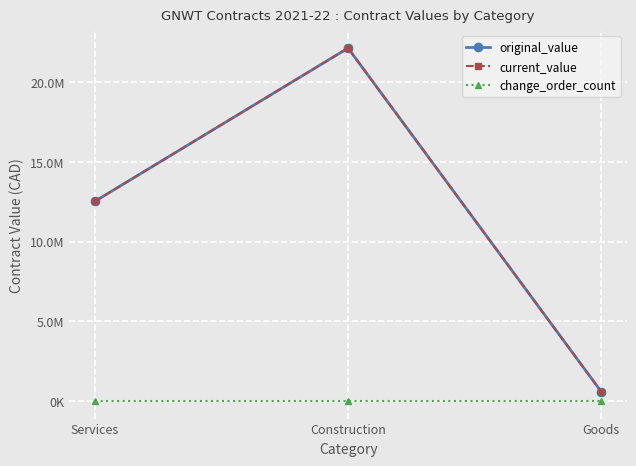

Which label corresponds to the largest value in the chart?

Construction